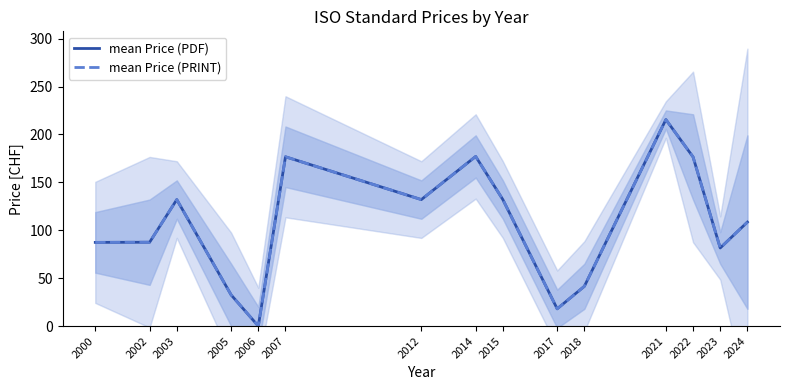

How many distinct data groups are displayed?

2